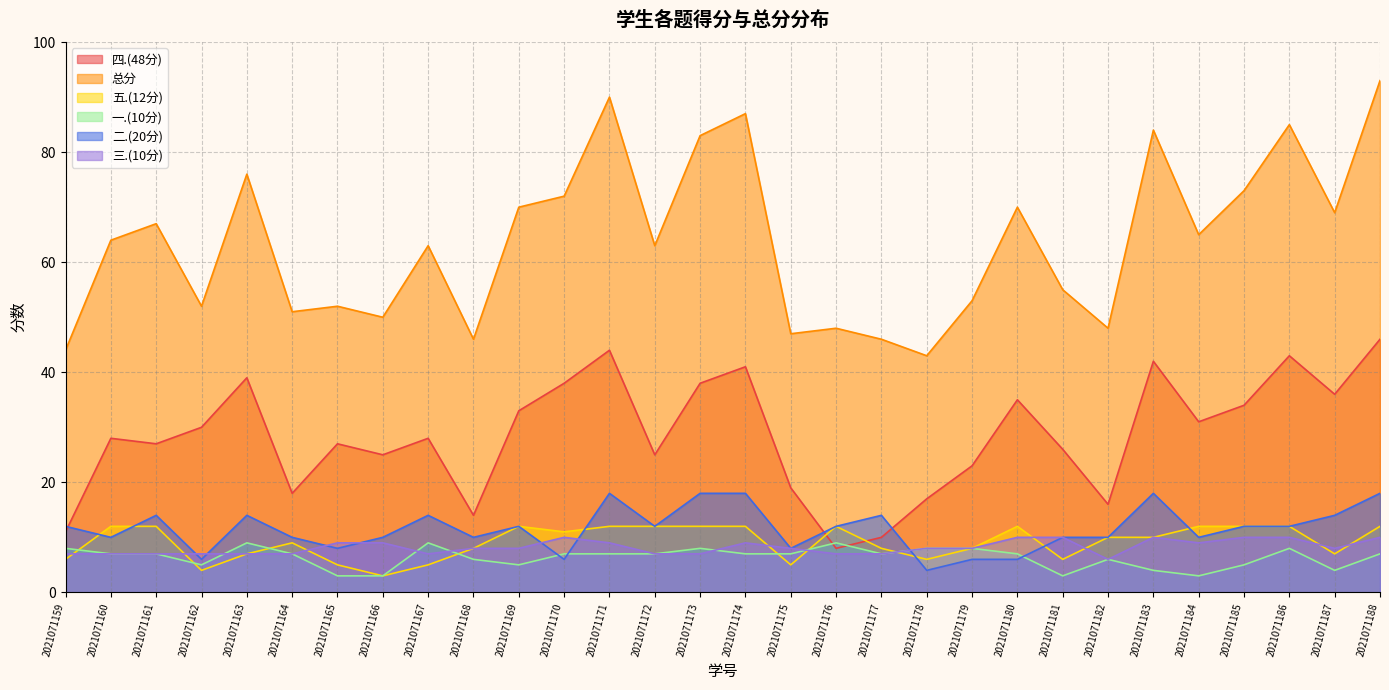

What is the difference between the 三.(10分) values at 2021071176 and 2021071175?

1